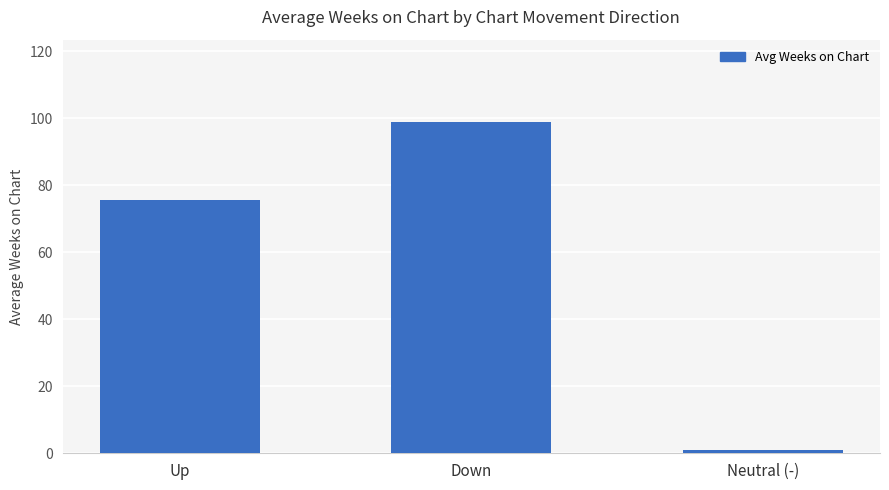

What is the change in value from Down to Neutral (-)?

-97.8